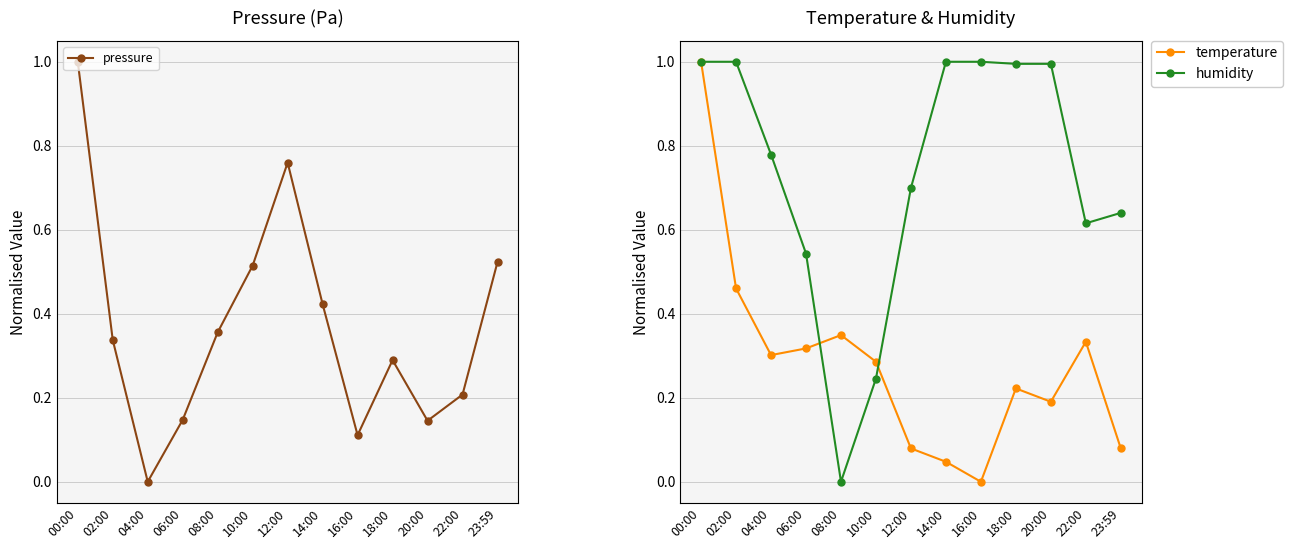

At which category is the sum across all series the highest?

00:00